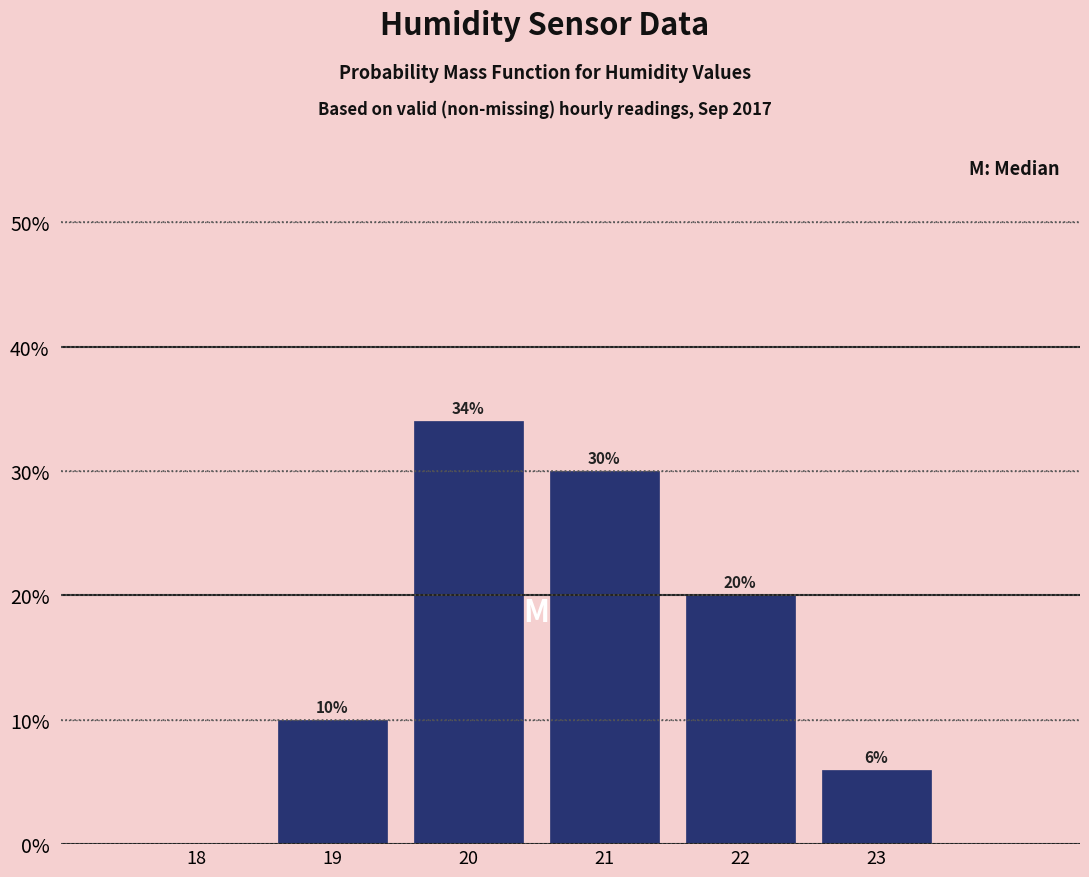

Over which range of the x-axis is the bar tallest?

19.5 to 20.5